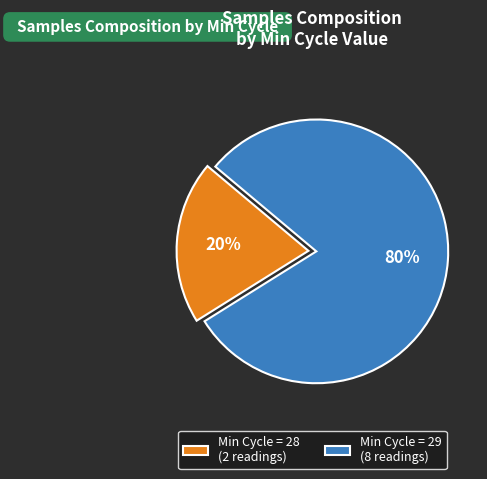

Count the number of slices in the pie.

2